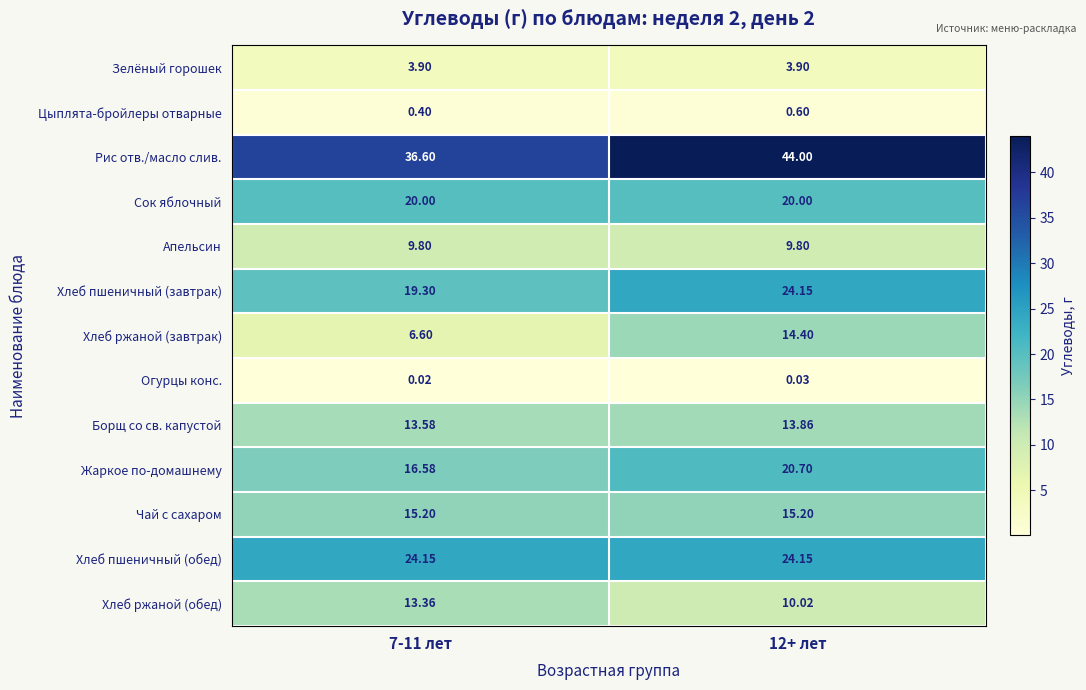

Rank the series at 7-11 лет from lowest to highest value.

Огурцы конс., Цыплята-бройлеры отварные, Зелёный горошек, Хлеб ржаной (завтрак), Апельсин, Хлеб ржаной (обед), Борщ со св. капустой, Чай с сахаром, Жаркое по-домашнему, Хлеб пшеничный (завтрак), Сок яблочный, Хлеб пшеничный (обед), Рис отв./масло слив.